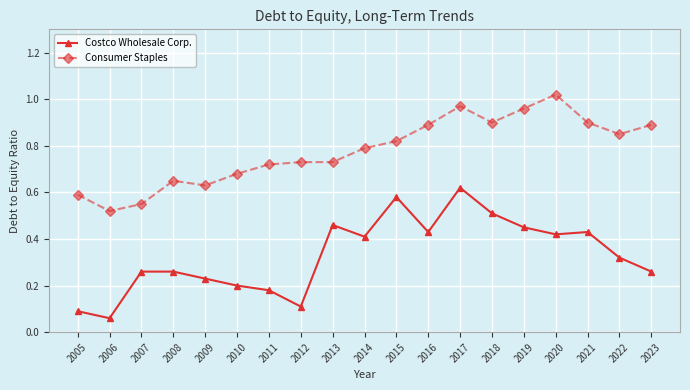

What is the sum of the Consumer Staples values at 2008 and 2006?

1.2